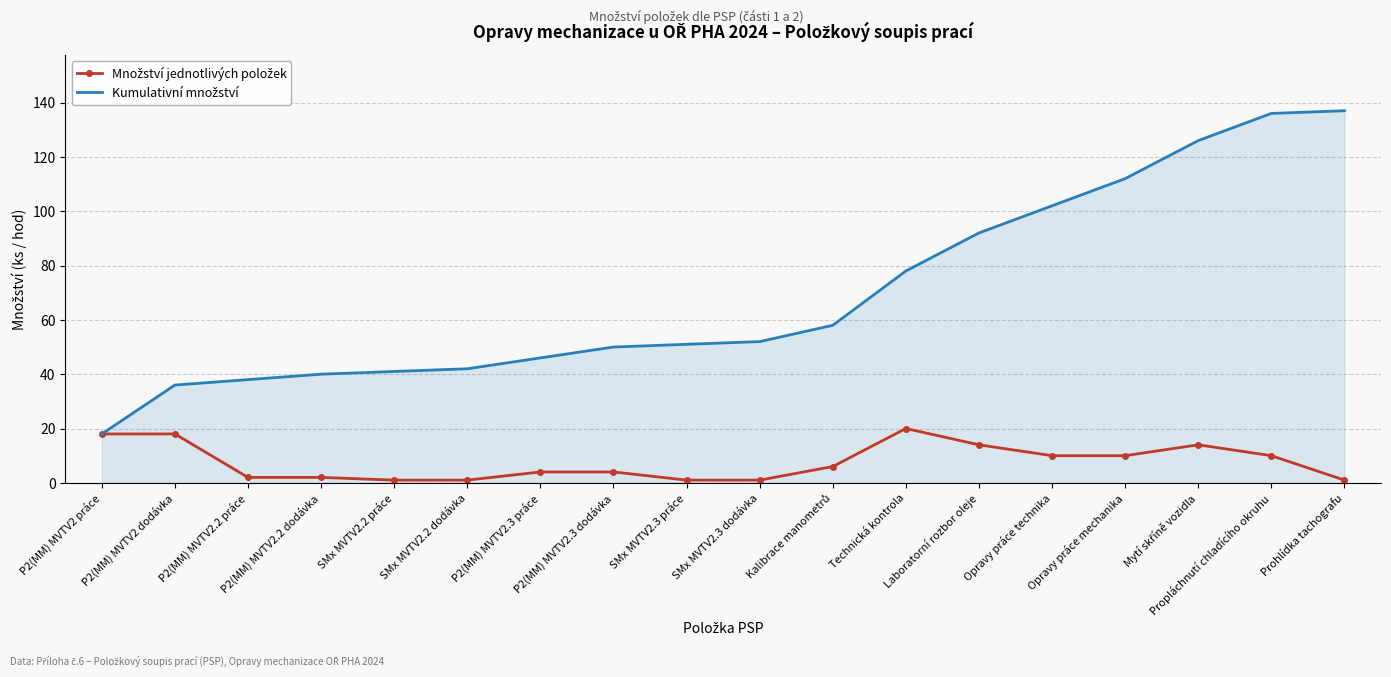

At P2(MM) MVTV2.2 dodávka, list the series in order from largest to smallest.

Kumulativní množství, Množství jednotlivých položek